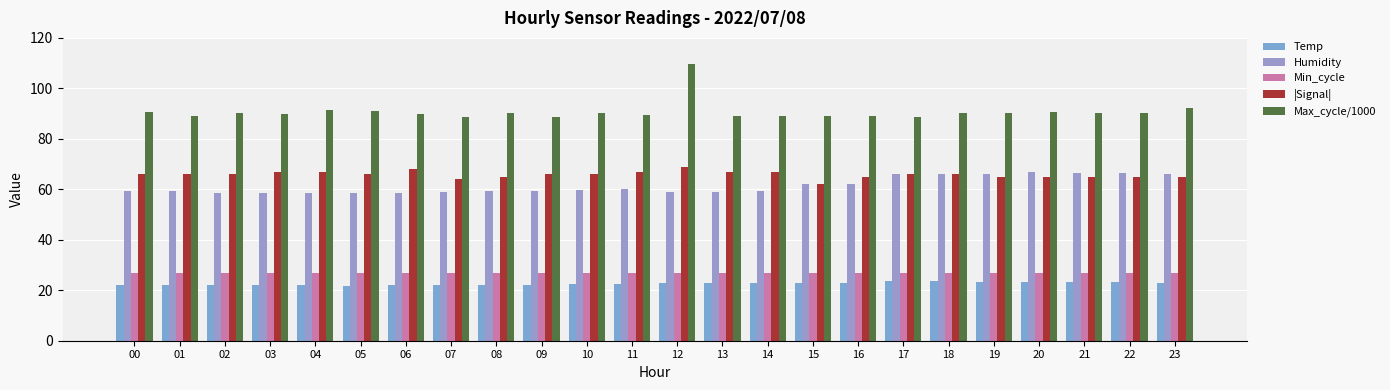

The value of Min_cycle at 19 is 27.0. True or false?

True